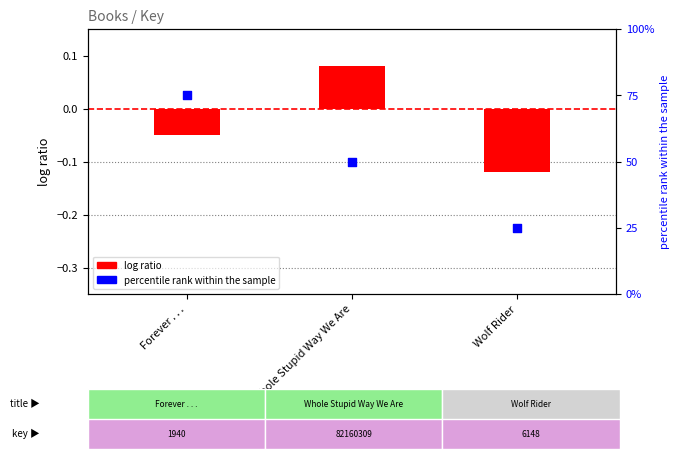

Is the value of percentile rank within the sample at Forever . . . greater than the value of log ratio at Forever . . .?

Yes